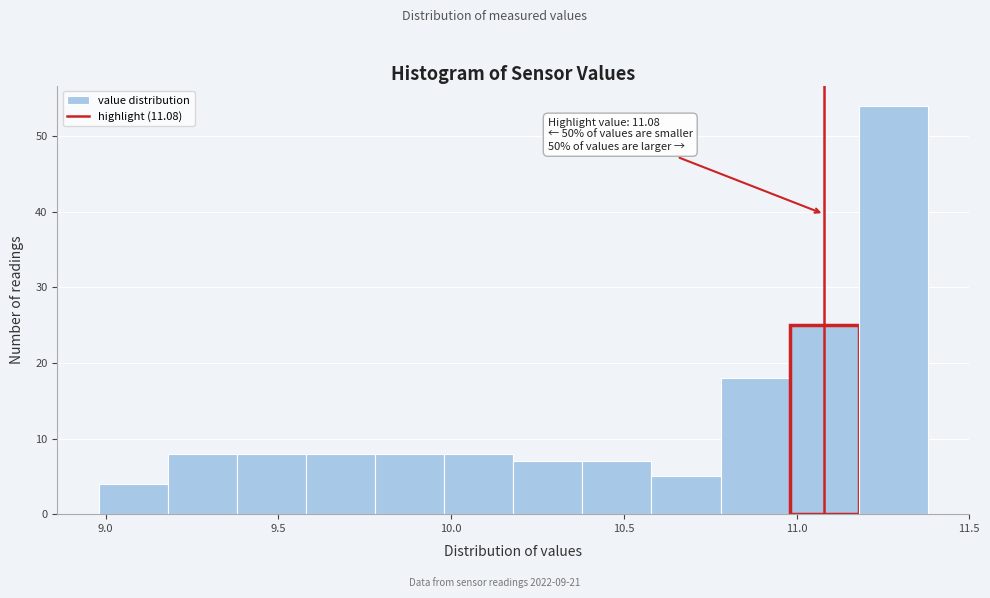

Which range on the x-axis has the tallest bar?

11.18 to 11.38